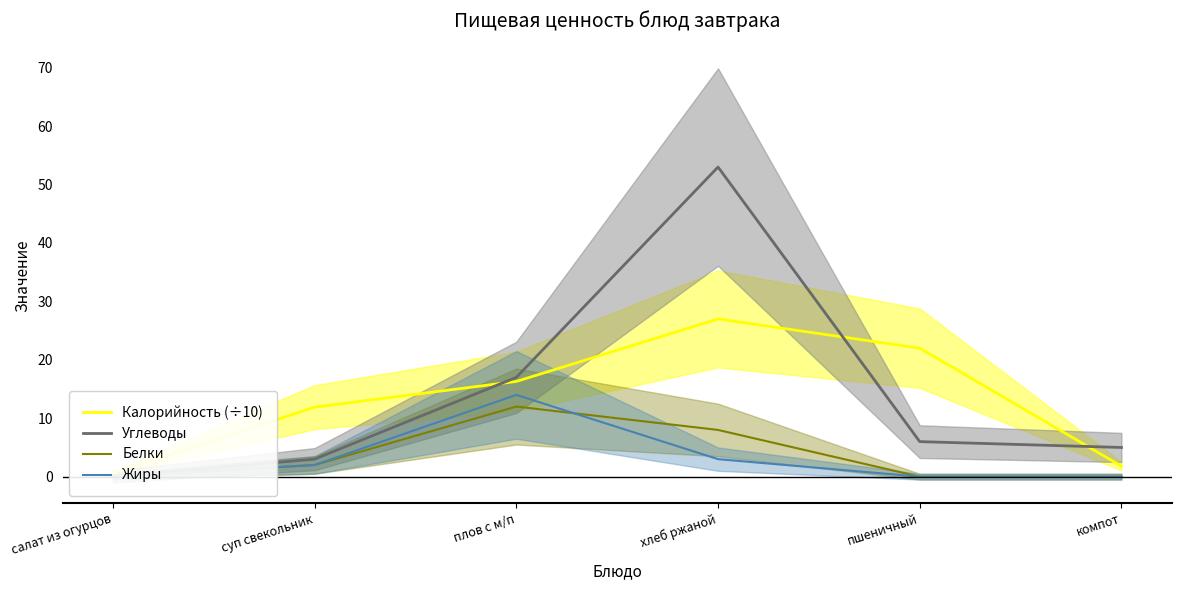

Which category has the lowest value in the Углеводы series?

салат из огурцов